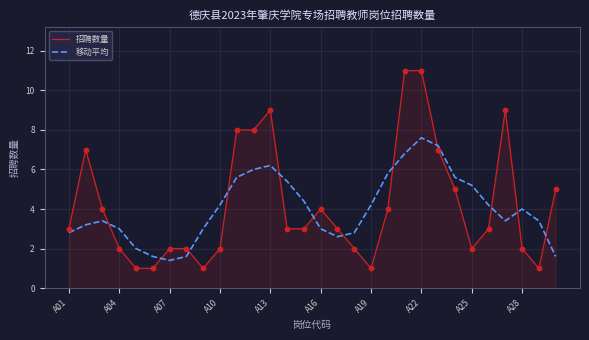

List the series in order of their peak value, lowest first.

移动平均, 招聘数量